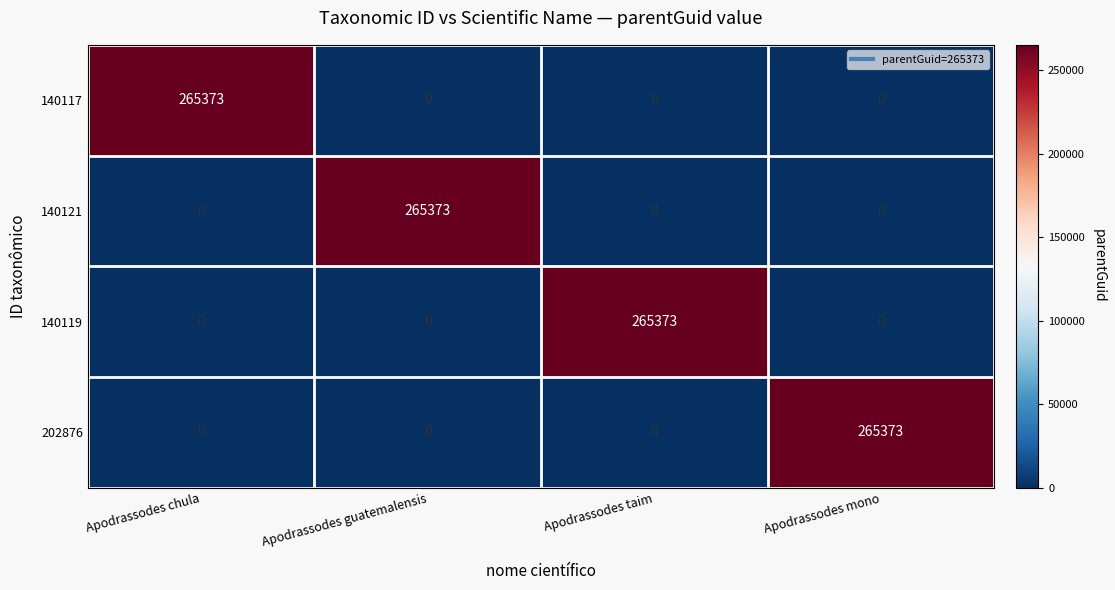

What is the total value across all series at Apodrassodes taim?

265373